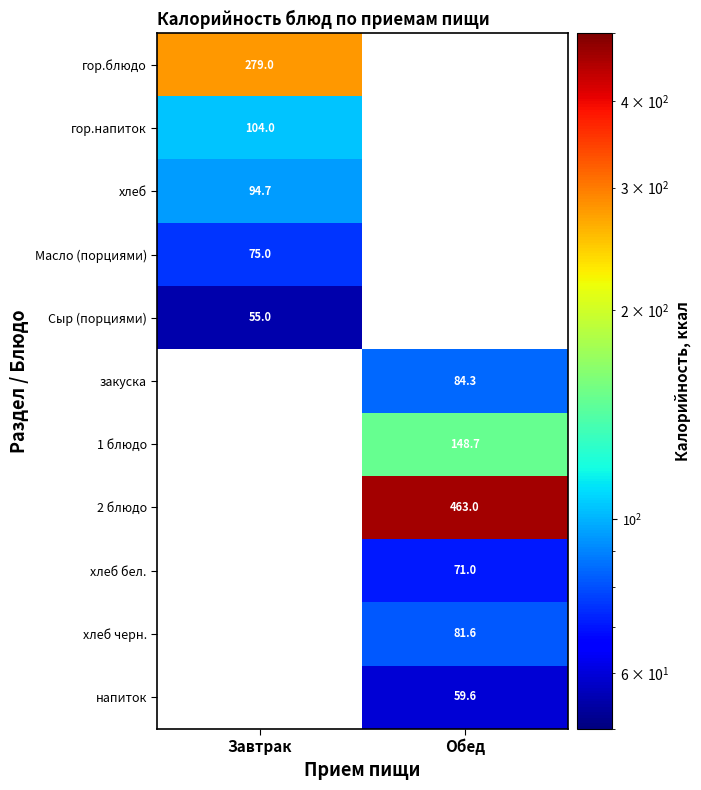

The value of 2 блюдо at Обед is 463.0. True or false?

True